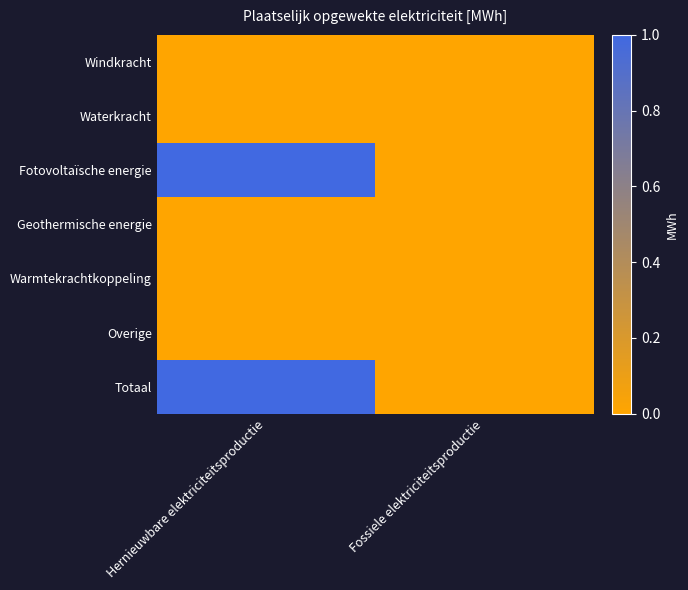

Reading left to right, transcribe all the data shown in this chart.

Windkracht: Hernieuwbare elektriciteitsproductie=0	Fossiele elektriciteitsproductie=0
Waterkracht: Hernieuwbare elektriciteitsproductie=0	Fossiele elektriciteitsproductie=0
Fotovoltaïsche energie: Hernieuwbare elektriciteitsproductie=1	Fossiele elektriciteitsproductie=0
Geothermische energie: Hernieuwbare elektriciteitsproductie=0	Fossiele elektriciteitsproductie=0
Warmtekrachtkoppeling: Hernieuwbare elektriciteitsproductie=0	Fossiele elektriciteitsproductie=0
Overige: Hernieuwbare elektriciteitsproductie=0	Fossiele elektriciteitsproductie=0
Totaal: Hernieuwbare elektriciteitsproductie=1	Fossiele elektriciteitsproductie=0